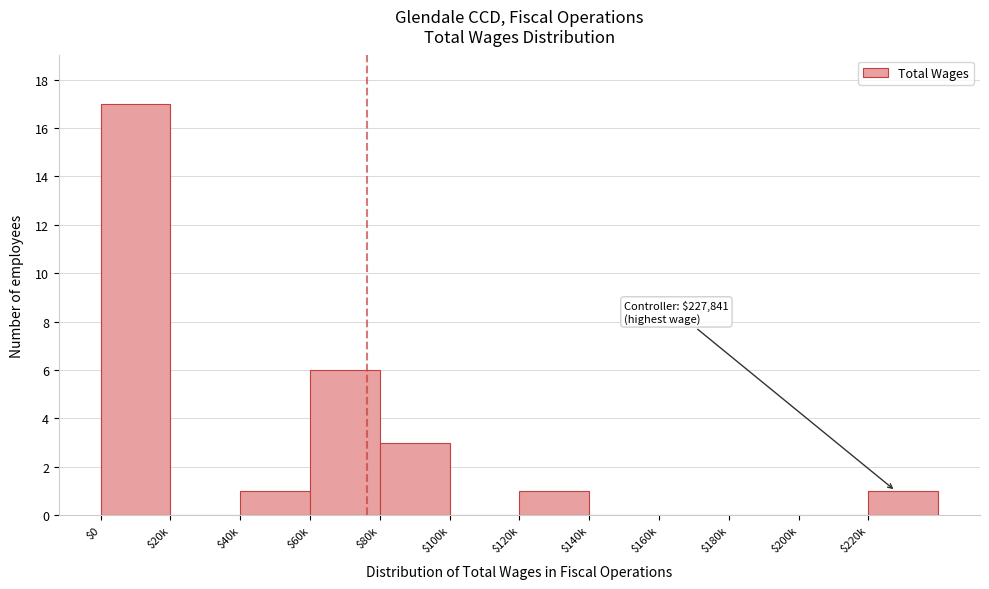

Where is the data nearest to the value 8?

$60k